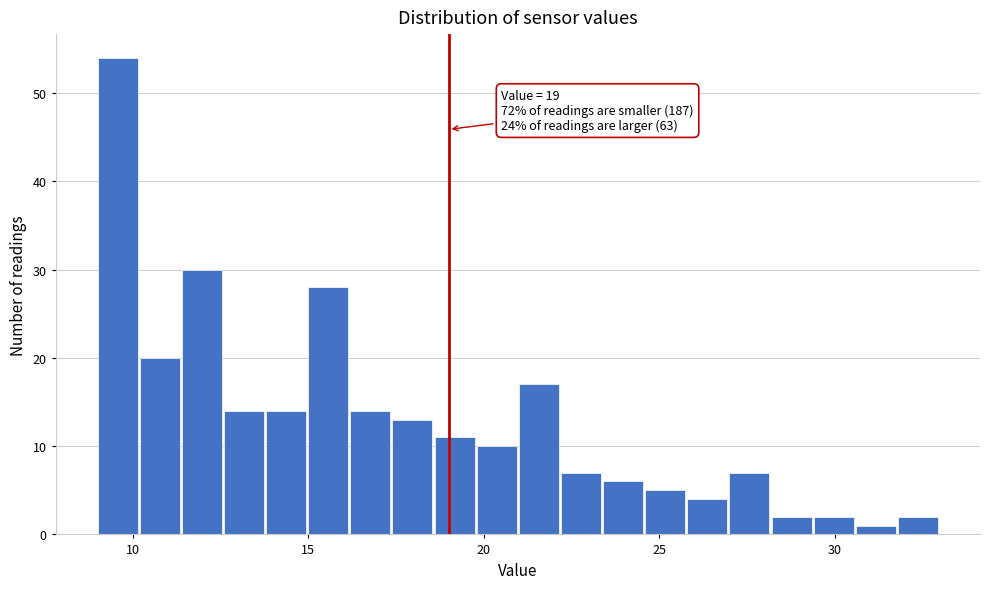

Read against the x-axis, roughly where is the centre of the tallest bar?

9.5